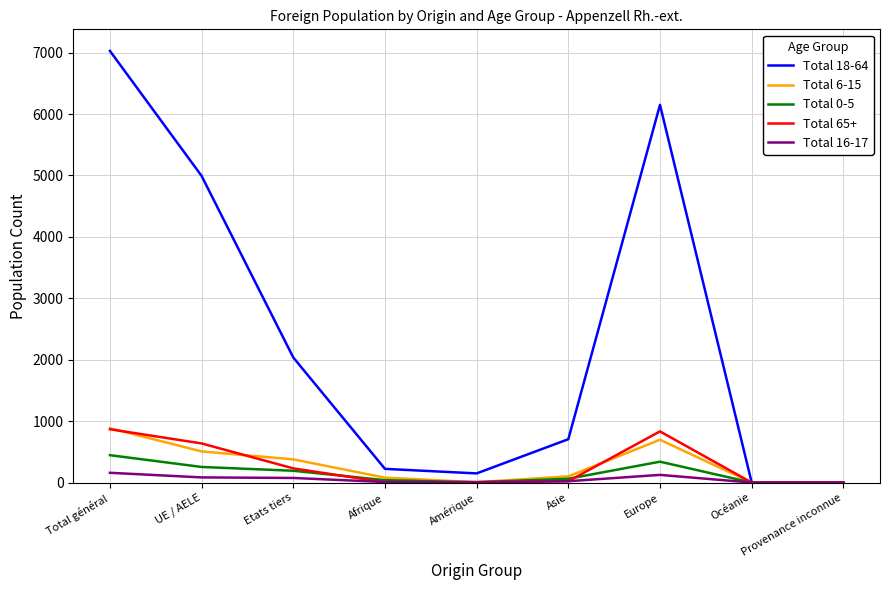

Which category has the highest value across all series?

Total général